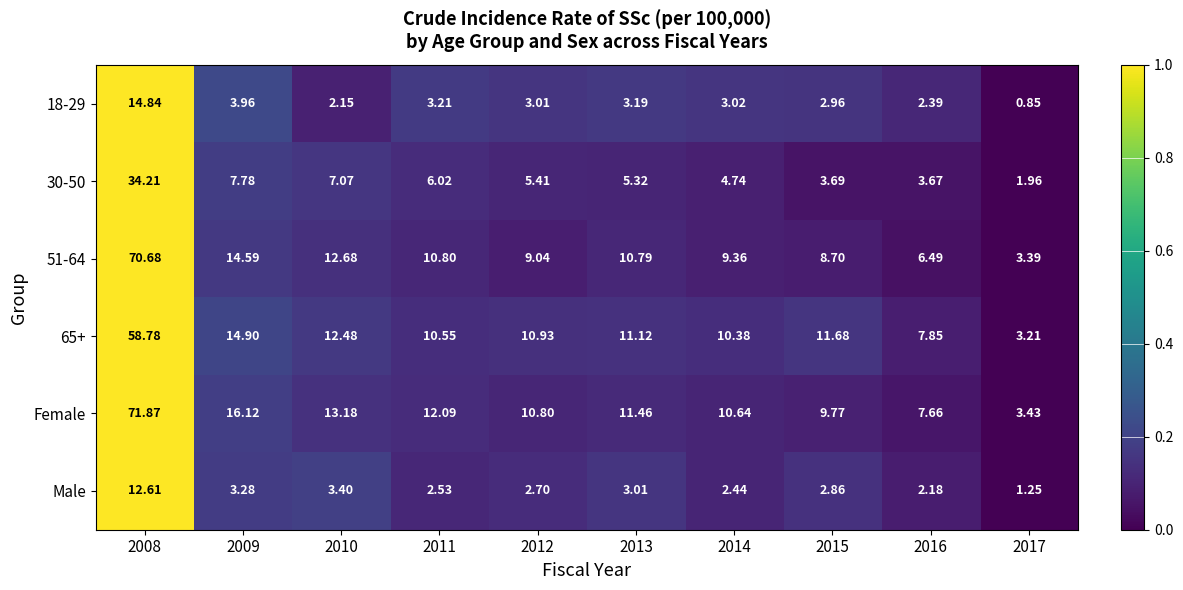

Which series has the largest total across all categories?

Female